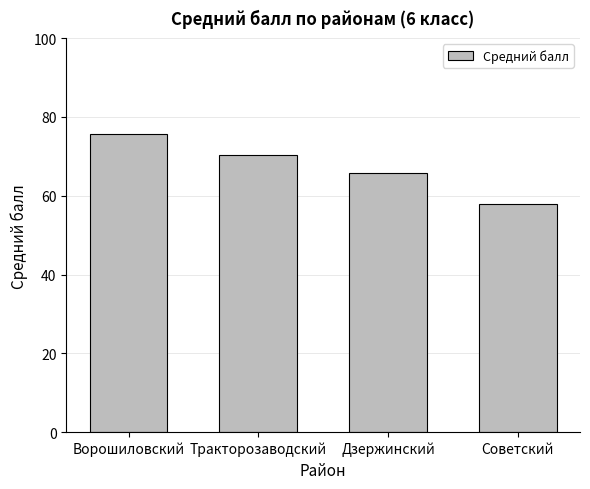

How many data points are above 70?

2